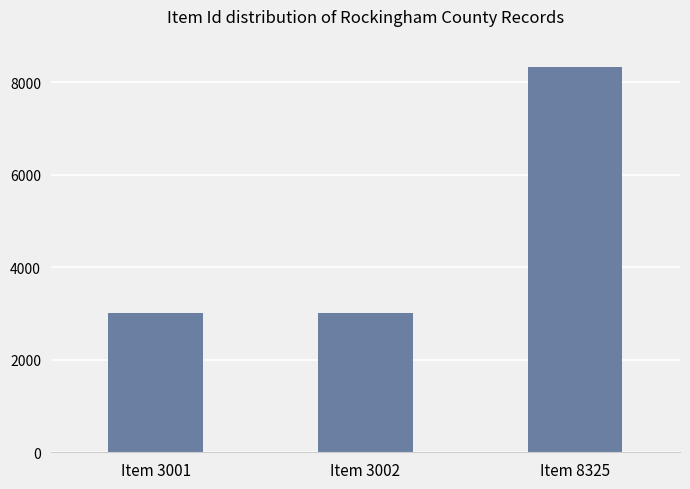

What is the change in value from Item 3001 to Item 3002?

+1